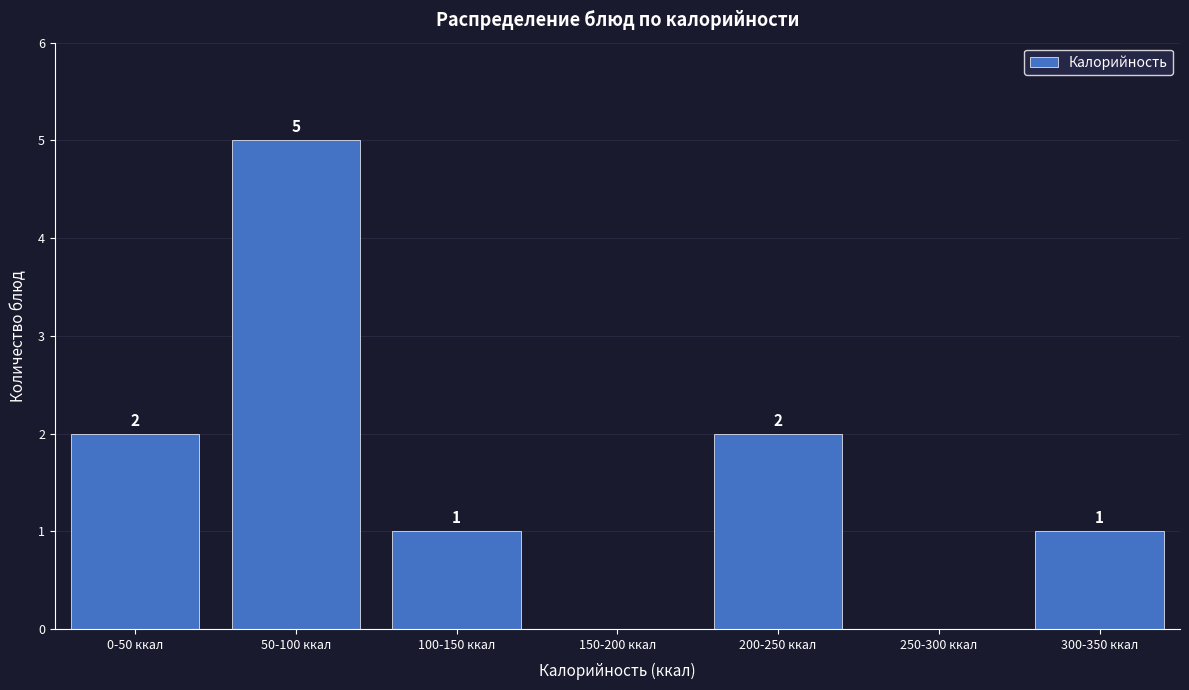

Reading left to right, what are all the values shown in this chart?

0-50 ккал=2	50-100 ккал=5	100-150 ккал=1	150-200 ккал=0	200-250 ккал=2	250-300 ккал=0	300-350 ккал=1